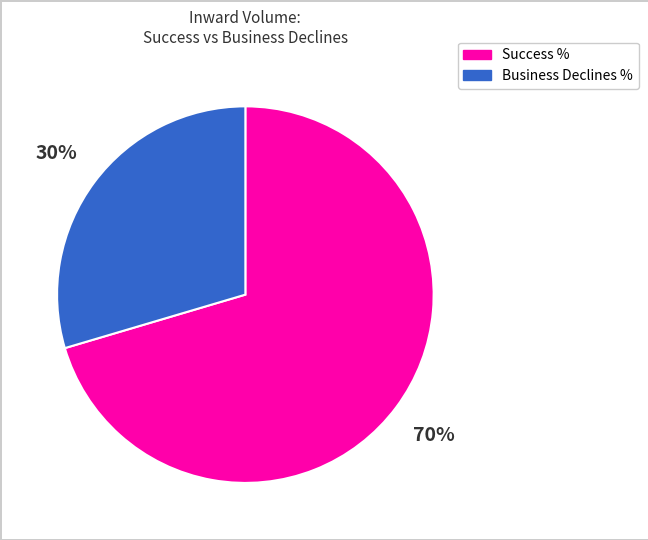

What percentage is the Success % slice, to the nearest percent?

70%